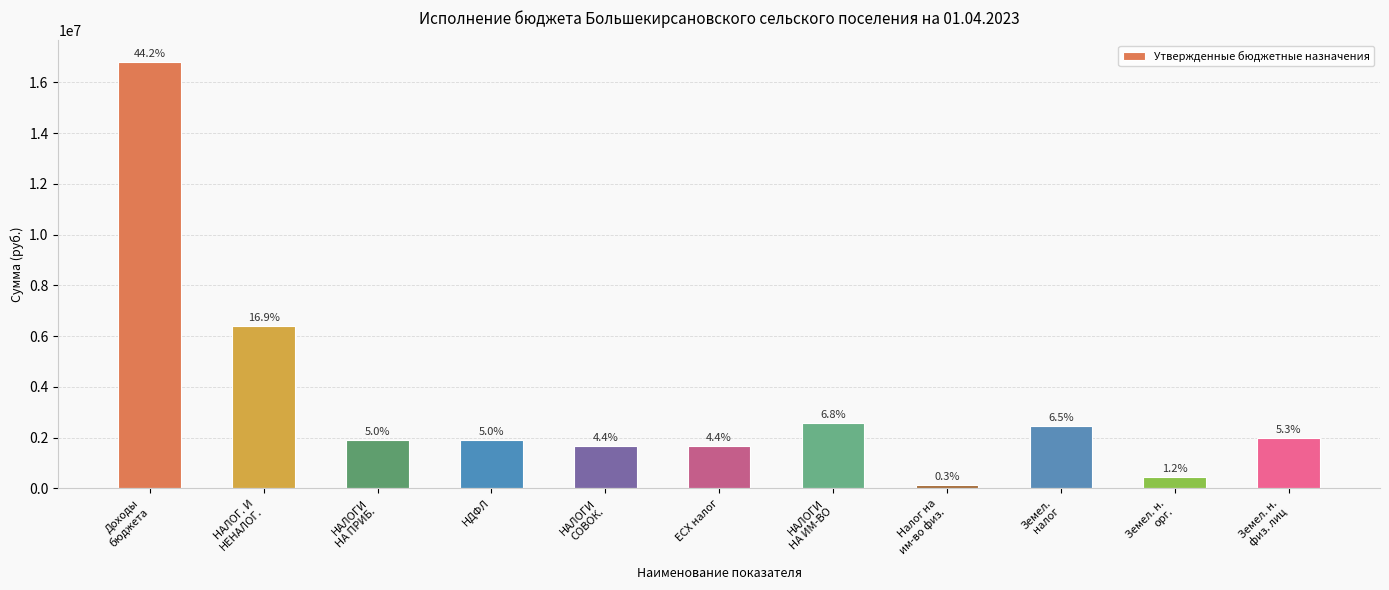

Are the bars horizontal?

No